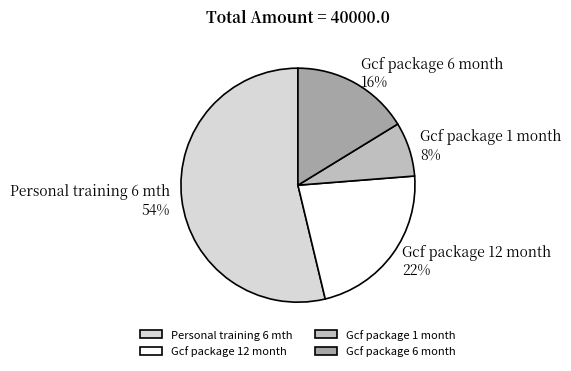

Which category accounts for the majority?

Personal training 6 mth